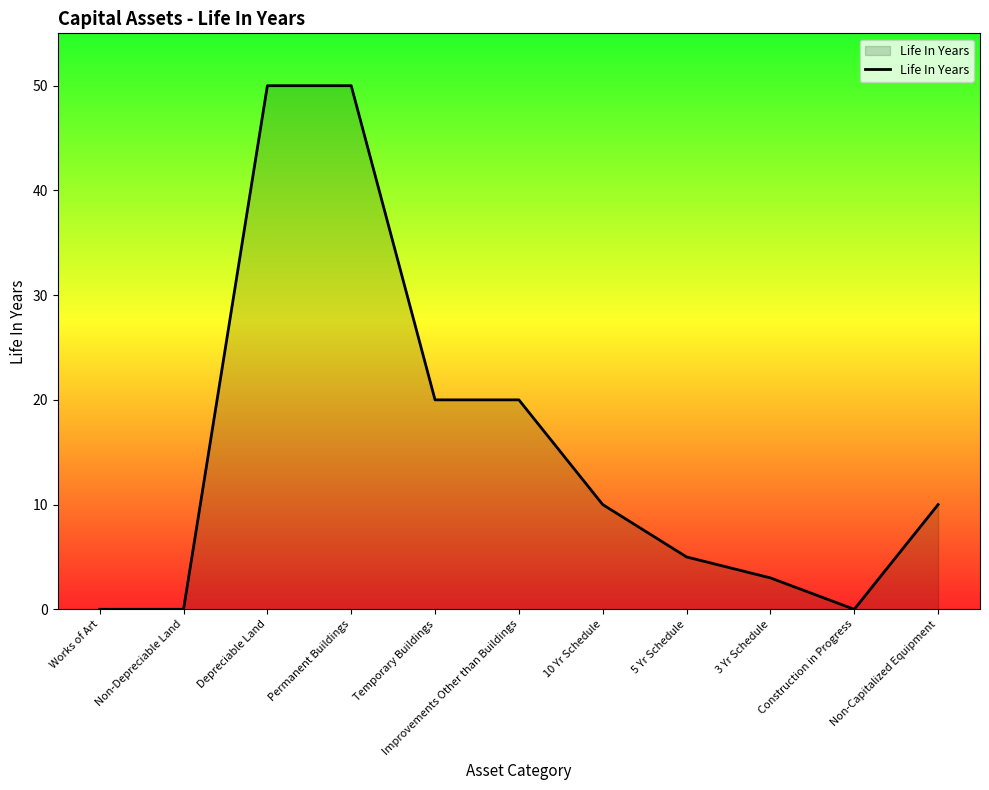

What is the maximum value shown in the chart?

50